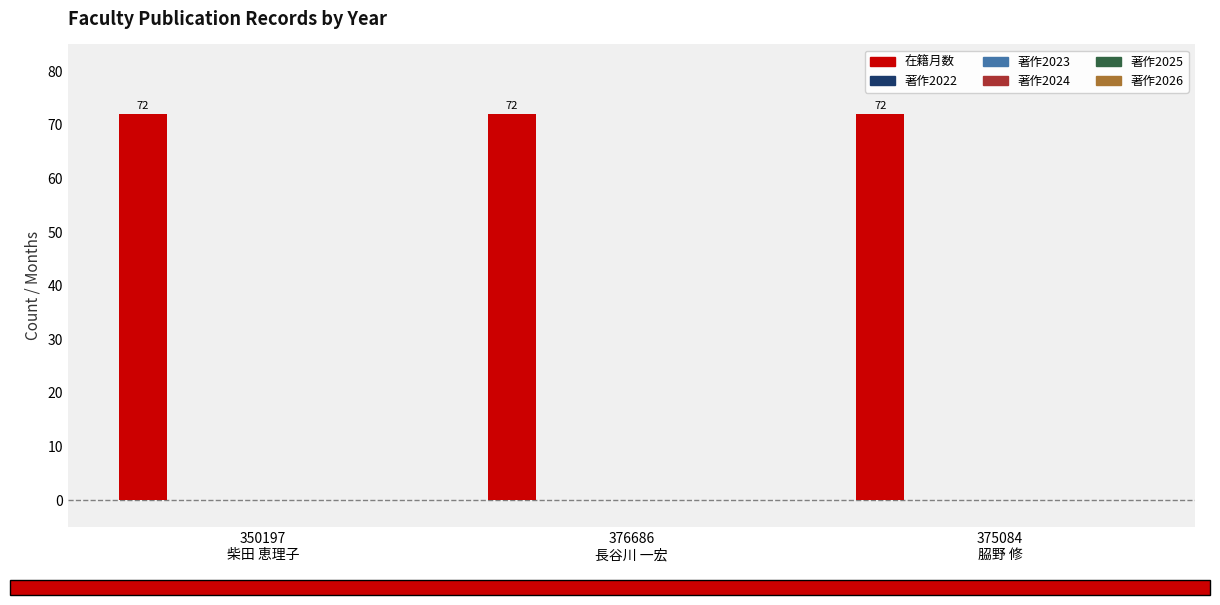

At which label is 著作2024 closest to 0?

350197
柴田 恵理子